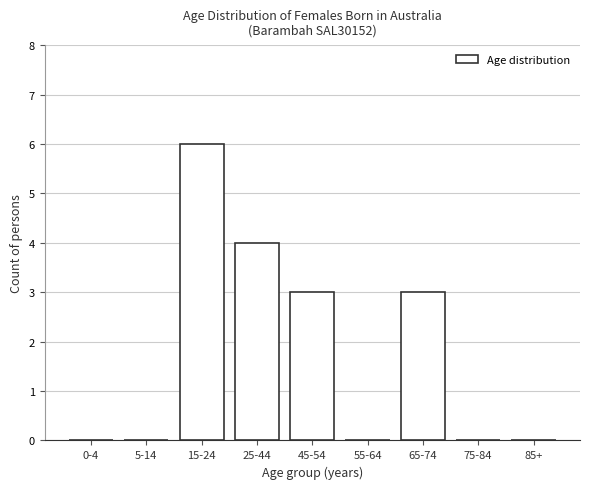

Reading left to right, transcribe all the data shown in this chart.

0-4=0	5-14=0	15-24=6	25-44=4	45-54=3	55-64=0	65-74=3	75-84=0	85+=0